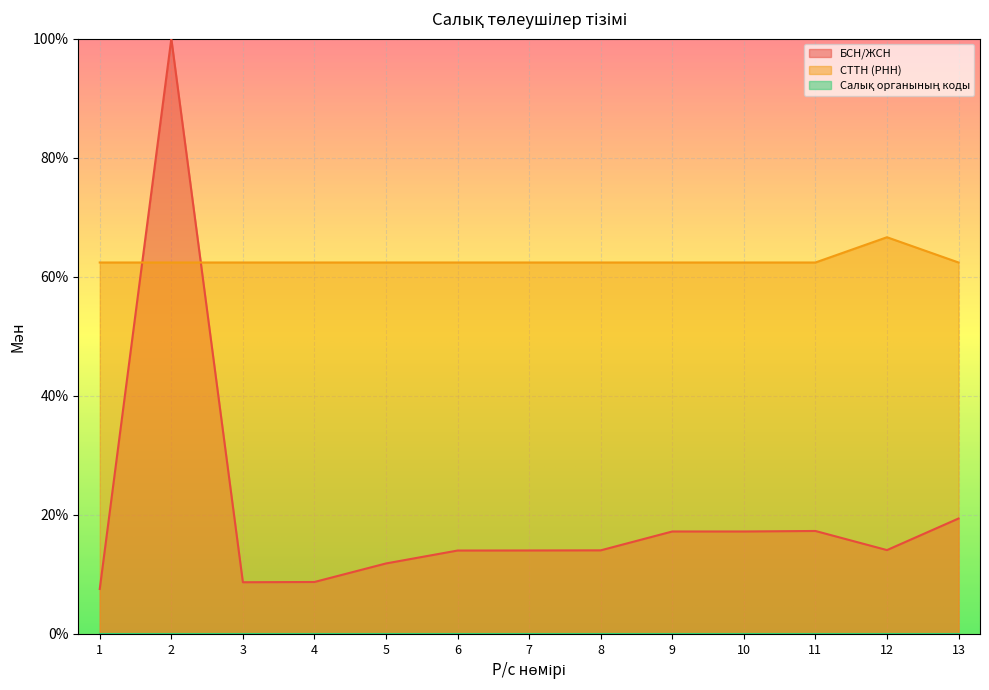

Between 1 and 7, which is larger?

7